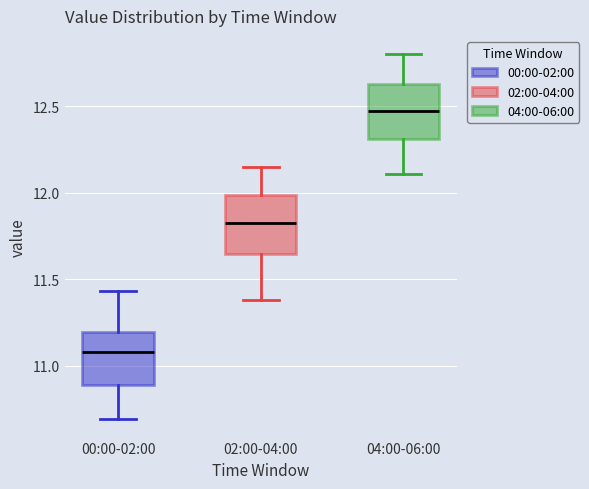

Where is the upper edge of the box for 02:00-04:00 on the y-axis? The values are not printed on the chart, so give them approximately, as read against the axis.

12.00